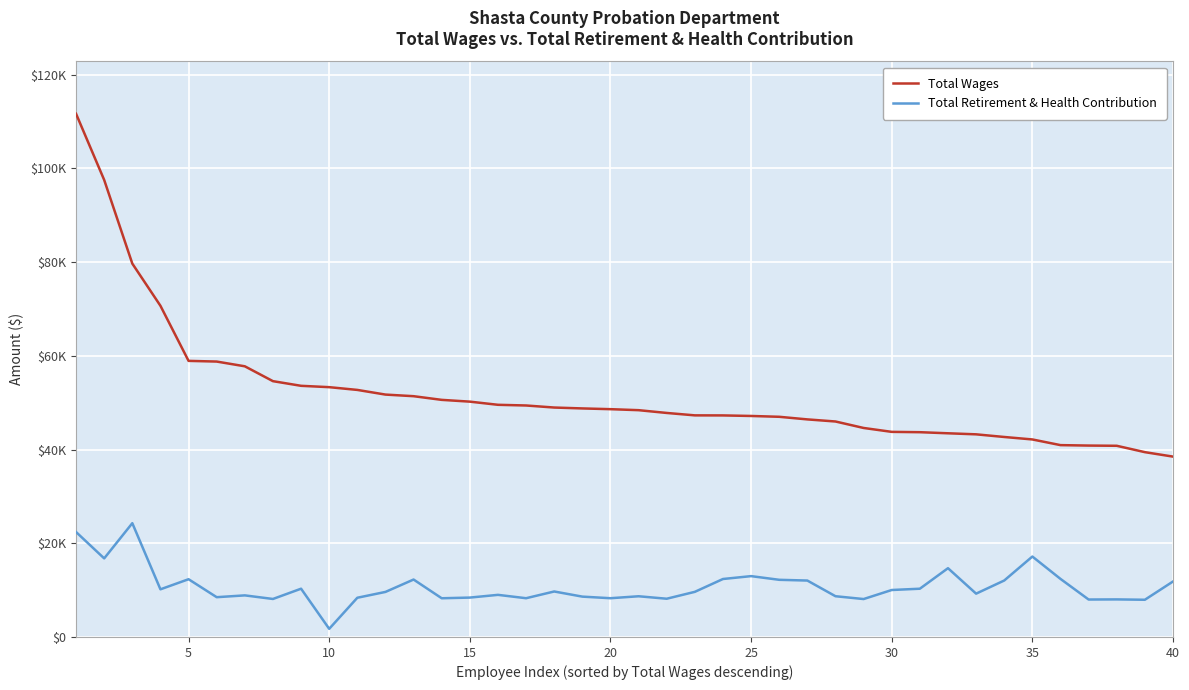

What are all the series names shown in the legend?

Total Wages, Total Retirement & Health Contribution